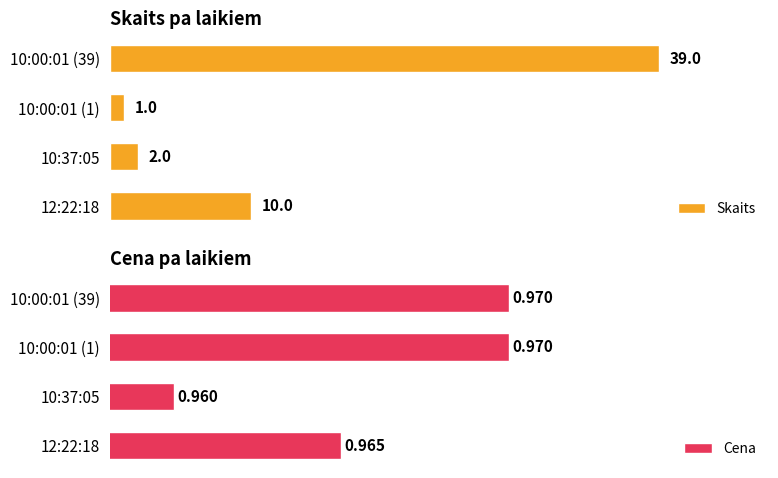

Where is Skaits nearest to the value 20?

12:22:18